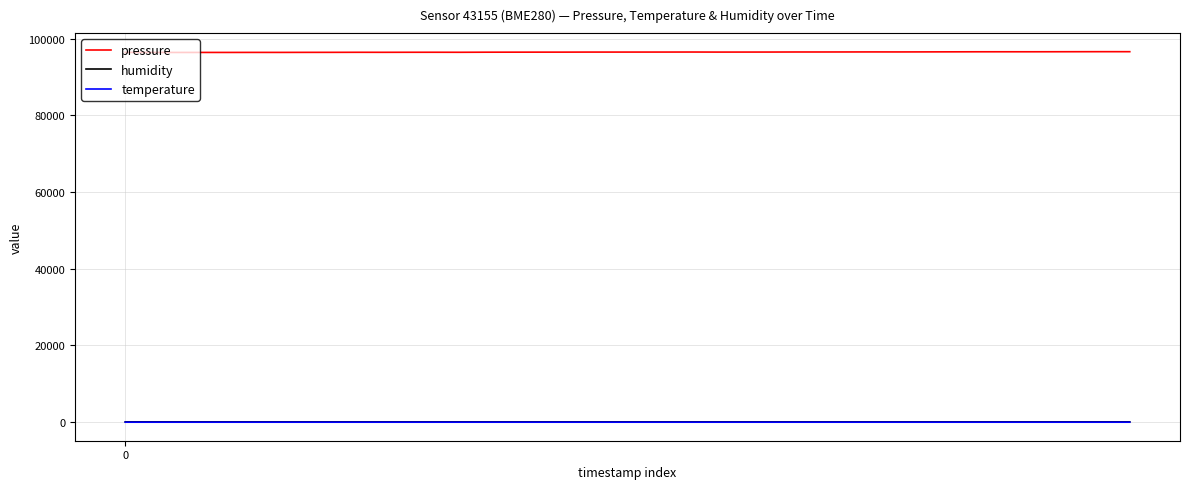

True or false: pressure and temperature intersect in this chart.

False